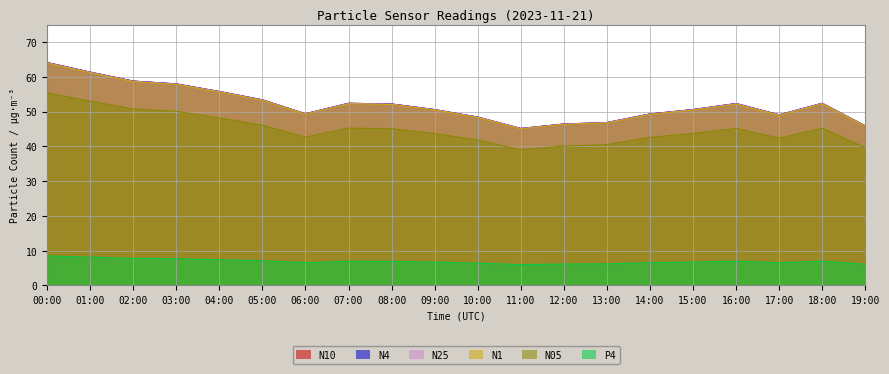

What position from the right is 00:00?

20